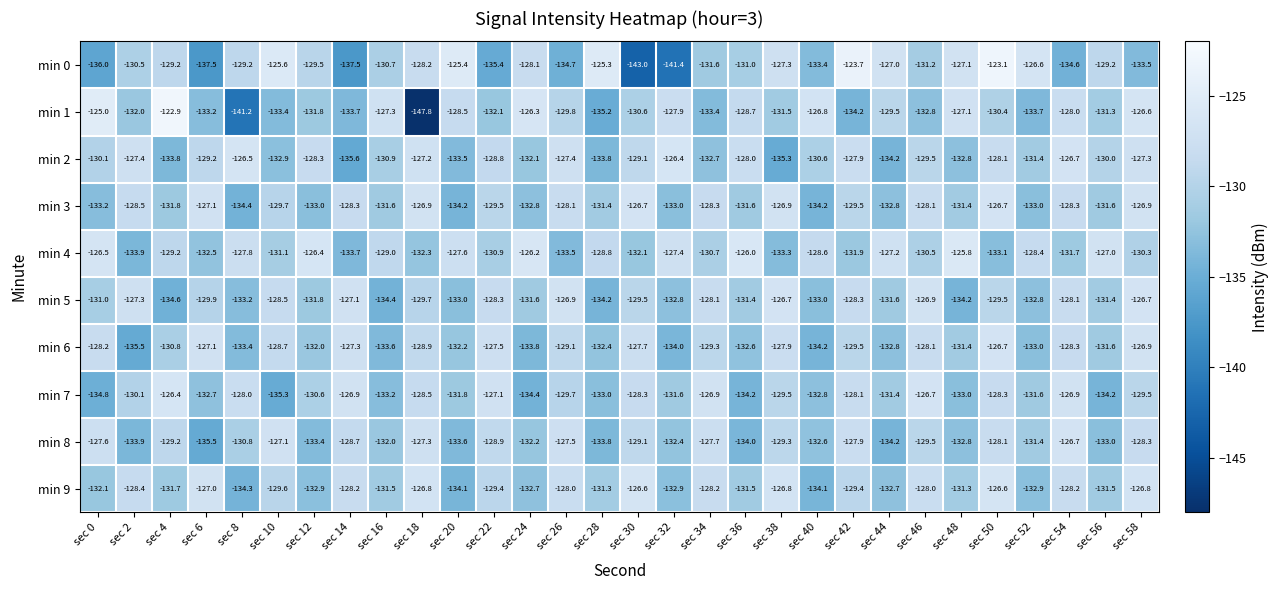

True or false: min 9 has a value of -27.9 at sec 50.

False